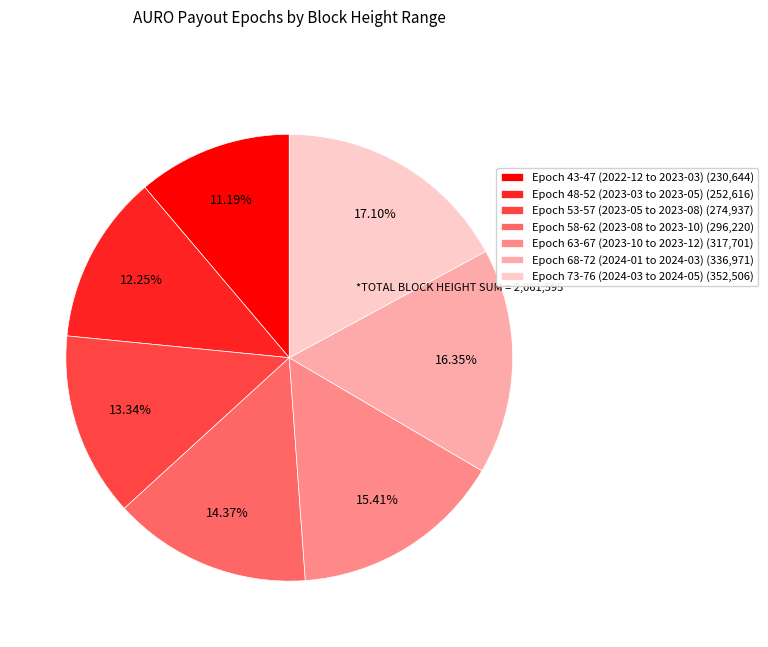

To the nearest percent, what is the difference between the largest and smallest slice percentages?

6%